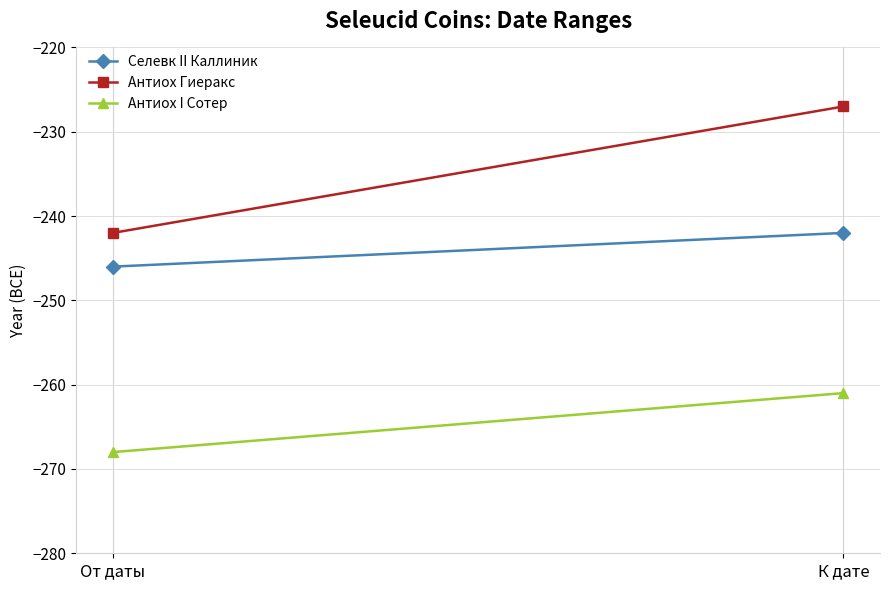

List the series in order of their overall mean, lowest first.

Антиох I Сотер, Селевк II Каллиник, Антиох Гиеракс